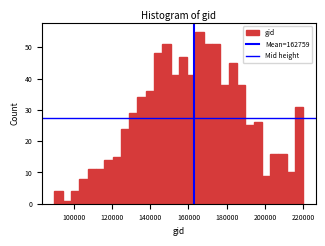

Around what value on the x-axis is the tallest bar? Give the approximate position of its centre, as read against the axis.

166000